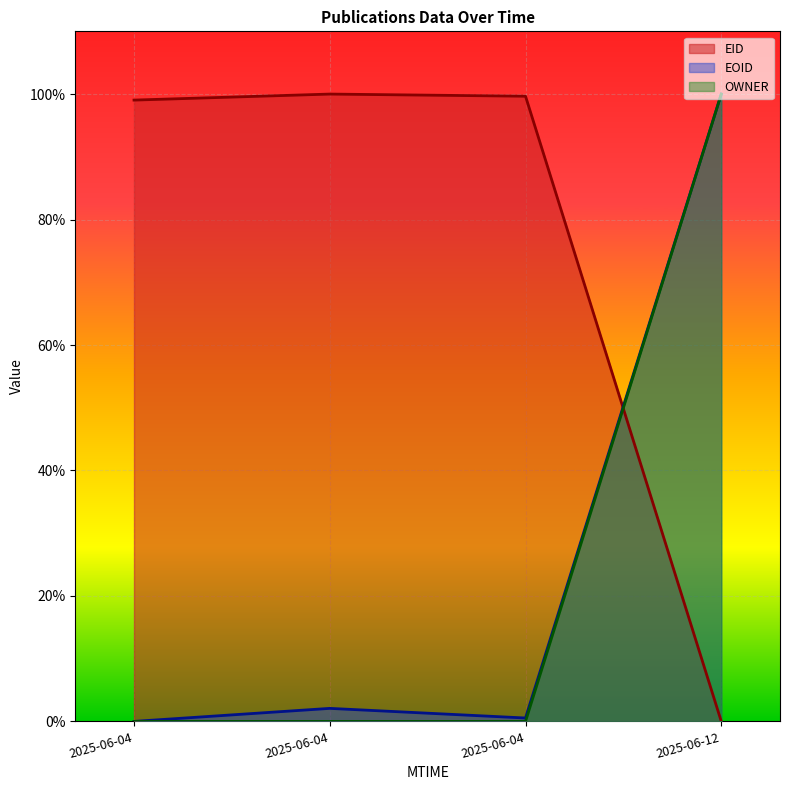

What are all the series names shown in the legend?

EID, EOID, OWNER